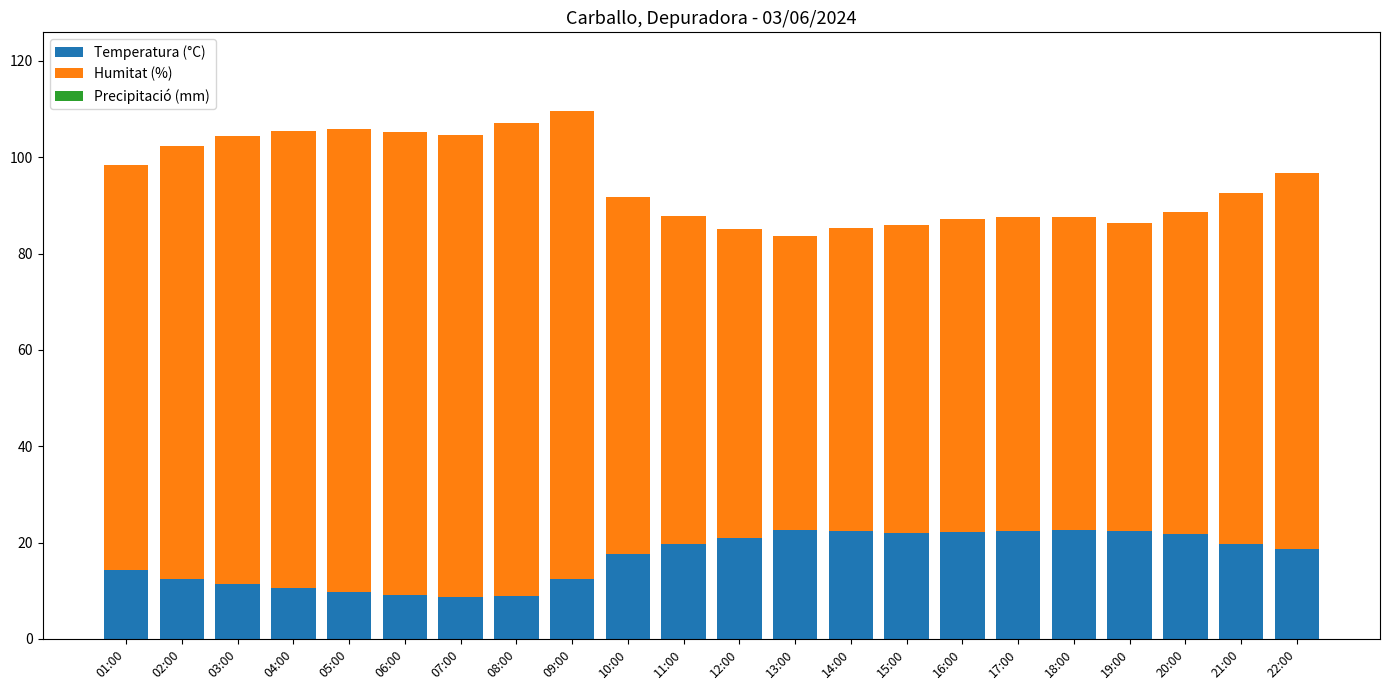

Are the bars grouped side by side (vs. stacked)?

No